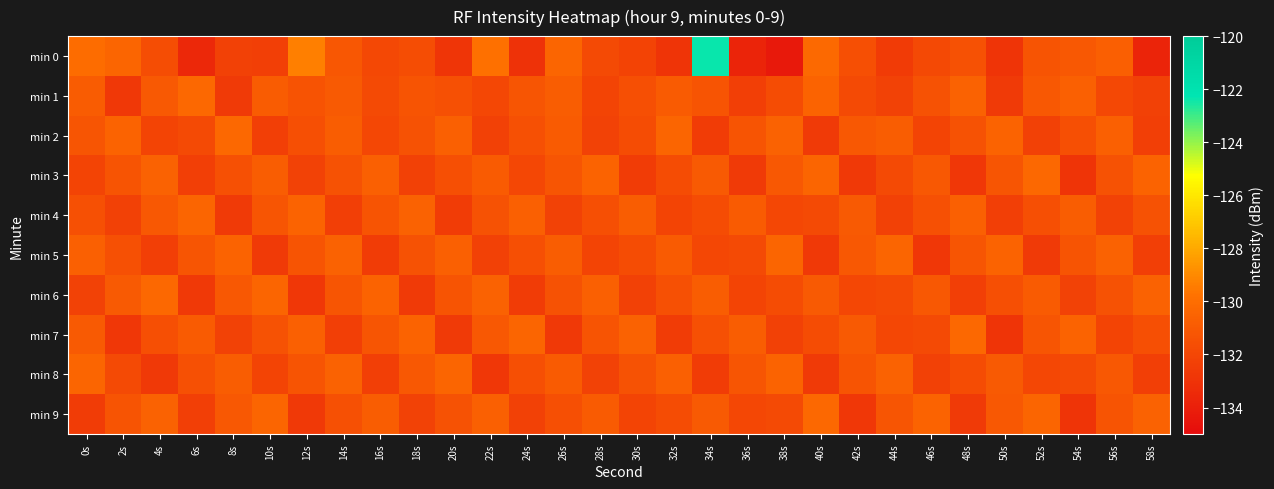

Reading left to right, extract all data points from this chart.

min 0: 0s=-130.1	2s=-130.4	4s=-131.6	6s=-133.6	8s=-132.3	10s=-132.4	12s=-129.3	14s=-131.2	16s=-131.9	18s=-131.6	20s=-132.9	22s=-129.9	24s=-133.0	26s=-130.4	28s=-131.8	30s=-132.1	32s=-132.9	34s=-122.4	36s=-133.8	38s=-134.3	40s=-130.2	42s=-131.6	44s=-132.6	46s=-131.9	48s=-131.4	50s=-132.9	52s=-131.3	54s=-131.1	56s=-130.8	58s=-133.7
min 1: 0s=-130.8	2s=-132.8	4s=-131.1	6s=-130.3	8s=-132.6	10s=-130.9	12s=-131.3	14s=-131.0	16s=-131.8	18s=-131.3	20s=-131.5	22s=-132.0	24s=-131.2	26s=-130.8	28s=-132.1	30s=-131.6	32s=-130.9	34s=-131.3	36s=-132.4	38s=-131.7	40s=-130.5	42s=-131.8	44s=-132.2	46s=-131.4	48s=-130.6	50s=-132.6	52s=-131.1	54s=-130.7	56s=-131.9	58s=-132.3
min 2: 0s=-131.2	2s=-130.5	4s=-132.1	6s=-131.8	8s=-130.3	10s=-132.4	12s=-131.6	14s=-130.8	16s=-132.0	18s=-131.4	20s=-130.7	22s=-132.3	24s=-131.5	26s=-130.9	28s=-132.2	30s=-131.7	32s=-130.4	34s=-132.5	36s=-131.3	38s=-130.6	40s=-132.6	42s=-131.1	44s=-130.8	46s=-132.1	48s=-131.4	50s=-130.5	52s=-132.3	54s=-131.6	56s=-130.7	58s=-132.4
min 3: 0s=-132.1	2s=-131.3	4s=-130.6	6s=-132.4	8s=-131.5	10s=-130.8	12s=-132.2	14s=-131.4	16s=-130.7	18s=-132.3	20s=-131.6	22s=-130.9	24s=-132.0	26s=-131.2	28s=-130.5	30s=-132.5	32s=-131.7	34s=-131.0	36s=-132.6	38s=-131.1	40s=-130.4	42s=-132.7	44s=-131.8	46s=-131.1	48s=-132.8	50s=-131.2	52s=-130.3	54s=-132.9	56s=-131.4	58s=-130.5
min 4: 0s=-131.5	2s=-132.3	4s=-131.1	6s=-130.4	8s=-132.6	10s=-131.2	12s=-130.5	14s=-132.4	16s=-131.3	18s=-130.6	20s=-132.5	22s=-131.4	24s=-130.7	26s=-132.2	28s=-131.6	30s=-130.8	32s=-132.1	34s=-131.7	36s=-130.9	38s=-132.0	40s=-131.8	42s=-131.0	44s=-132.3	46s=-131.5	48s=-130.7	50s=-132.4	52s=-131.6	54s=-130.8	56s=-132.2	58s=-131.4
min 5: 0s=-130.7	2s=-131.5	4s=-132.4	6s=-131.2	8s=-130.5	10s=-132.6	12s=-131.3	14s=-130.6	16s=-132.5	18s=-131.4	20s=-130.7	22s=-132.3	24s=-131.6	26s=-130.8	28s=-132.1	30s=-131.7	32s=-130.9	34s=-132.0	36s=-131.8	38s=-130.4	40s=-132.7	42s=-131.1	44s=-130.4	46s=-132.8	48s=-131.2	50s=-130.5	52s=-132.6	54s=-131.3	56s=-130.6	58s=-132.4
min 6: 0s=-132.2	2s=-131.0	4s=-130.3	6s=-132.7	8s=-131.1	10s=-130.4	12s=-132.8	14s=-131.2	16s=-130.5	18s=-132.6	20s=-131.3	22s=-130.6	24s=-132.5	26s=-131.4	28s=-130.7	30s=-132.3	32s=-131.5	34s=-130.8	36s=-132.1	38s=-131.7	40s=-131.0	42s=-132.0	44s=-131.8	46s=-131.1	48s=-132.4	50s=-131.6	52s=-130.9	54s=-132.2	56s=-131.4	58s=-130.6
min 7: 0s=-131.0	2s=-132.8	4s=-131.6	6s=-130.9	8s=-132.2	10s=-131.4	12s=-130.7	14s=-132.4	16s=-131.2	18s=-130.5	20s=-132.6	22s=-131.1	24s=-130.4	26s=-132.7	28s=-131.3	30s=-130.6	32s=-132.5	34s=-131.5	36s=-130.8	38s=-132.3	40s=-131.7	42s=-131.0	44s=-132.0	46s=-131.8	48s=-130.3	50s=-132.9	52s=-131.2	54s=-130.5	56s=-132.1	58s=-131.6
min 8: 0s=-130.4	2s=-131.8	4s=-132.7	6s=-131.5	8s=-130.8	10s=-132.1	12s=-131.3	14s=-130.6	16s=-132.4	18s=-131.1	20s=-130.4	22s=-132.8	24s=-131.6	26s=-130.9	28s=-132.2	30s=-131.4	32s=-130.7	34s=-132.5	36s=-131.2	38s=-130.5	40s=-132.6	42s=-131.3	44s=-130.6	46s=-132.3	48s=-131.7	50s=-131.0	52s=-132.0	54s=-131.8	56s=-131.1	58s=-132.4
min 9: 0s=-132.5	2s=-131.3	4s=-130.6	6s=-132.4	8s=-131.1	10s=-130.4	12s=-132.7	14s=-131.5	16s=-130.8	18s=-132.2	20s=-131.4	22s=-130.7	24s=-132.3	26s=-131.6	28s=-130.9	30s=-132.1	32s=-131.7	34s=-131.0	36s=-132.0	38s=-131.8	40s=-130.3	42s=-132.8	44s=-131.2	46s=-130.5	48s=-132.6	50s=-131.1	52s=-130.4	54s=-132.9	56s=-131.3	58s=-130.6